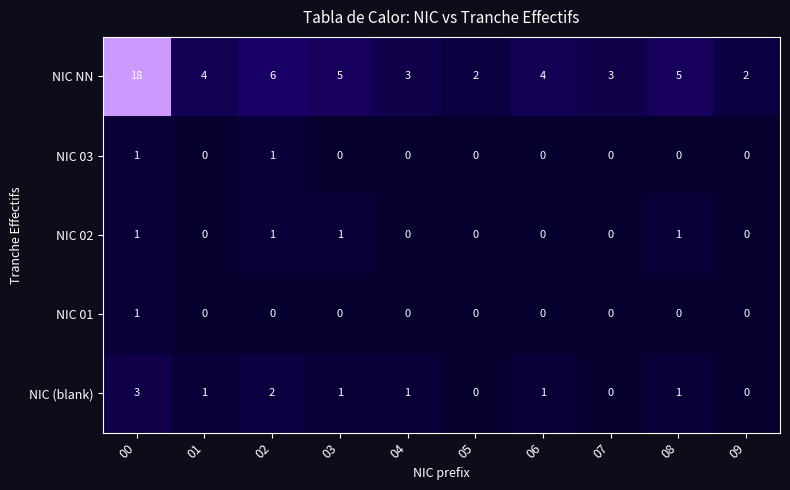

What is the difference between the highest and lowest values at 06?

4